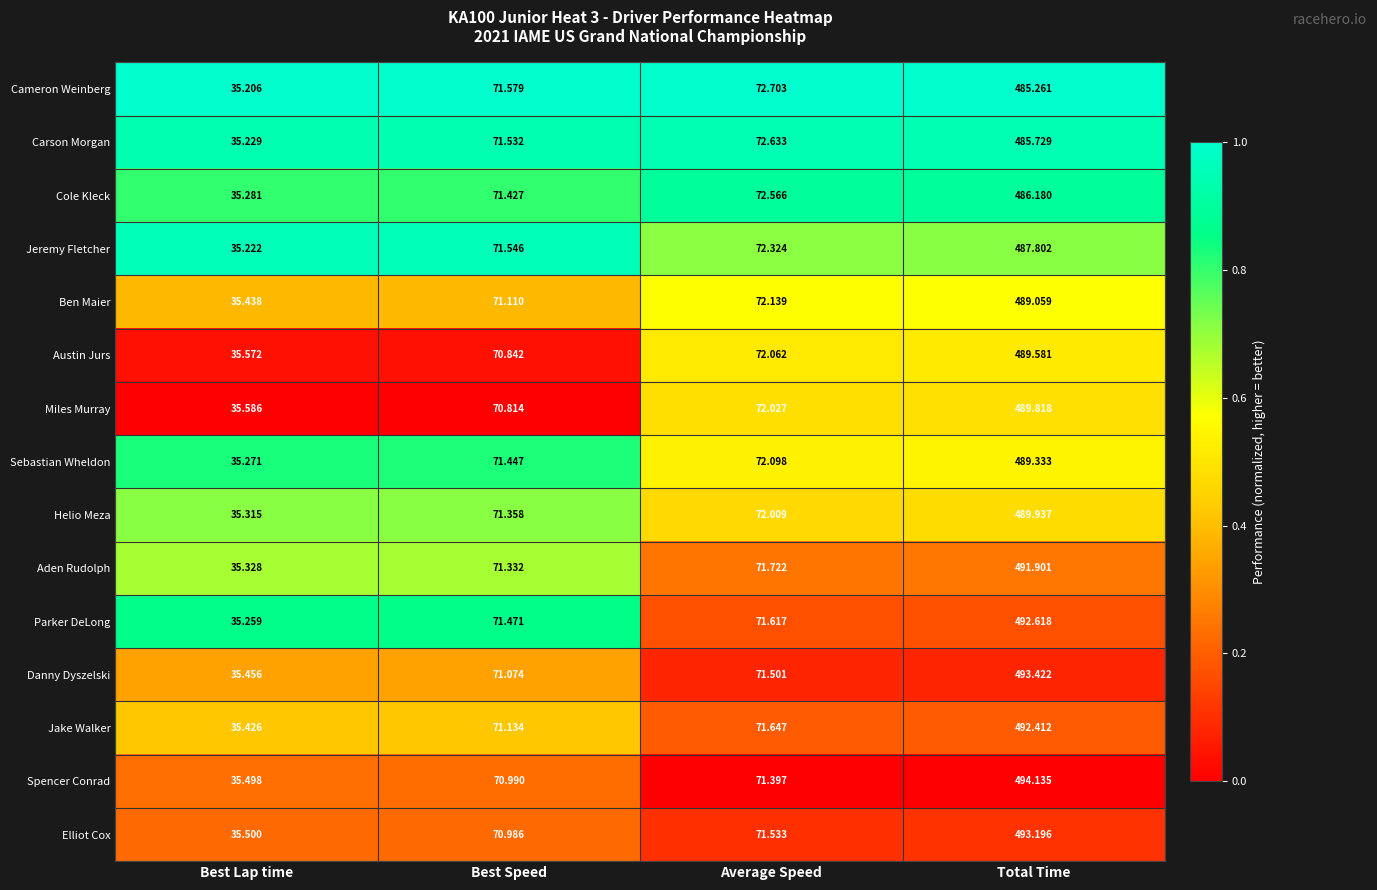

Which series has the largest range (max minus min)?

Spencer Conrad